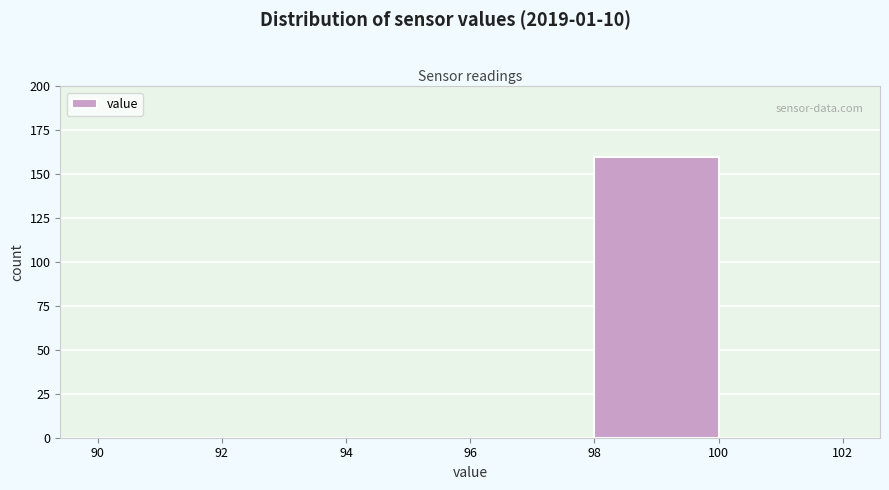

Reading left to right, transcribe this chart: for each bar, give the range it covers on the x-axis and its height. The values are not printed on the chart, so give them approximately, as read against the axis.

90 to 92: 0
92 to 94: 0
94 to 96: 0
96 to 98: 0
98 to 100: 160
100 to 102: 0